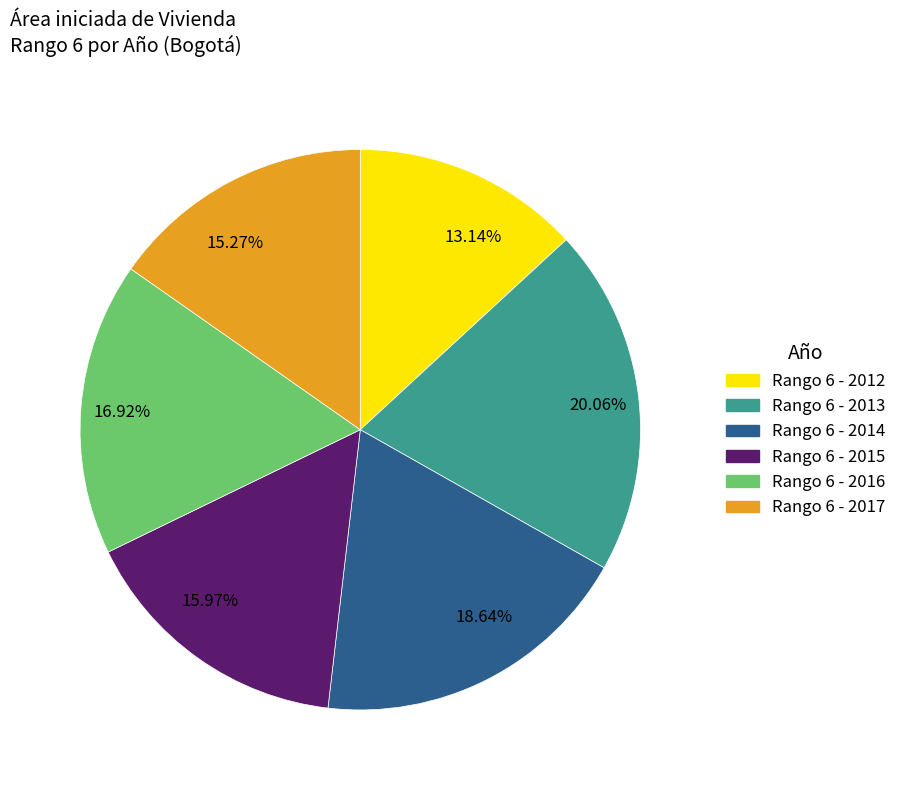

Rank the categories by value from lowest to highest.

13.14%, 15.27%, 15.97%, 16.92%, 18.64%, 20.06%